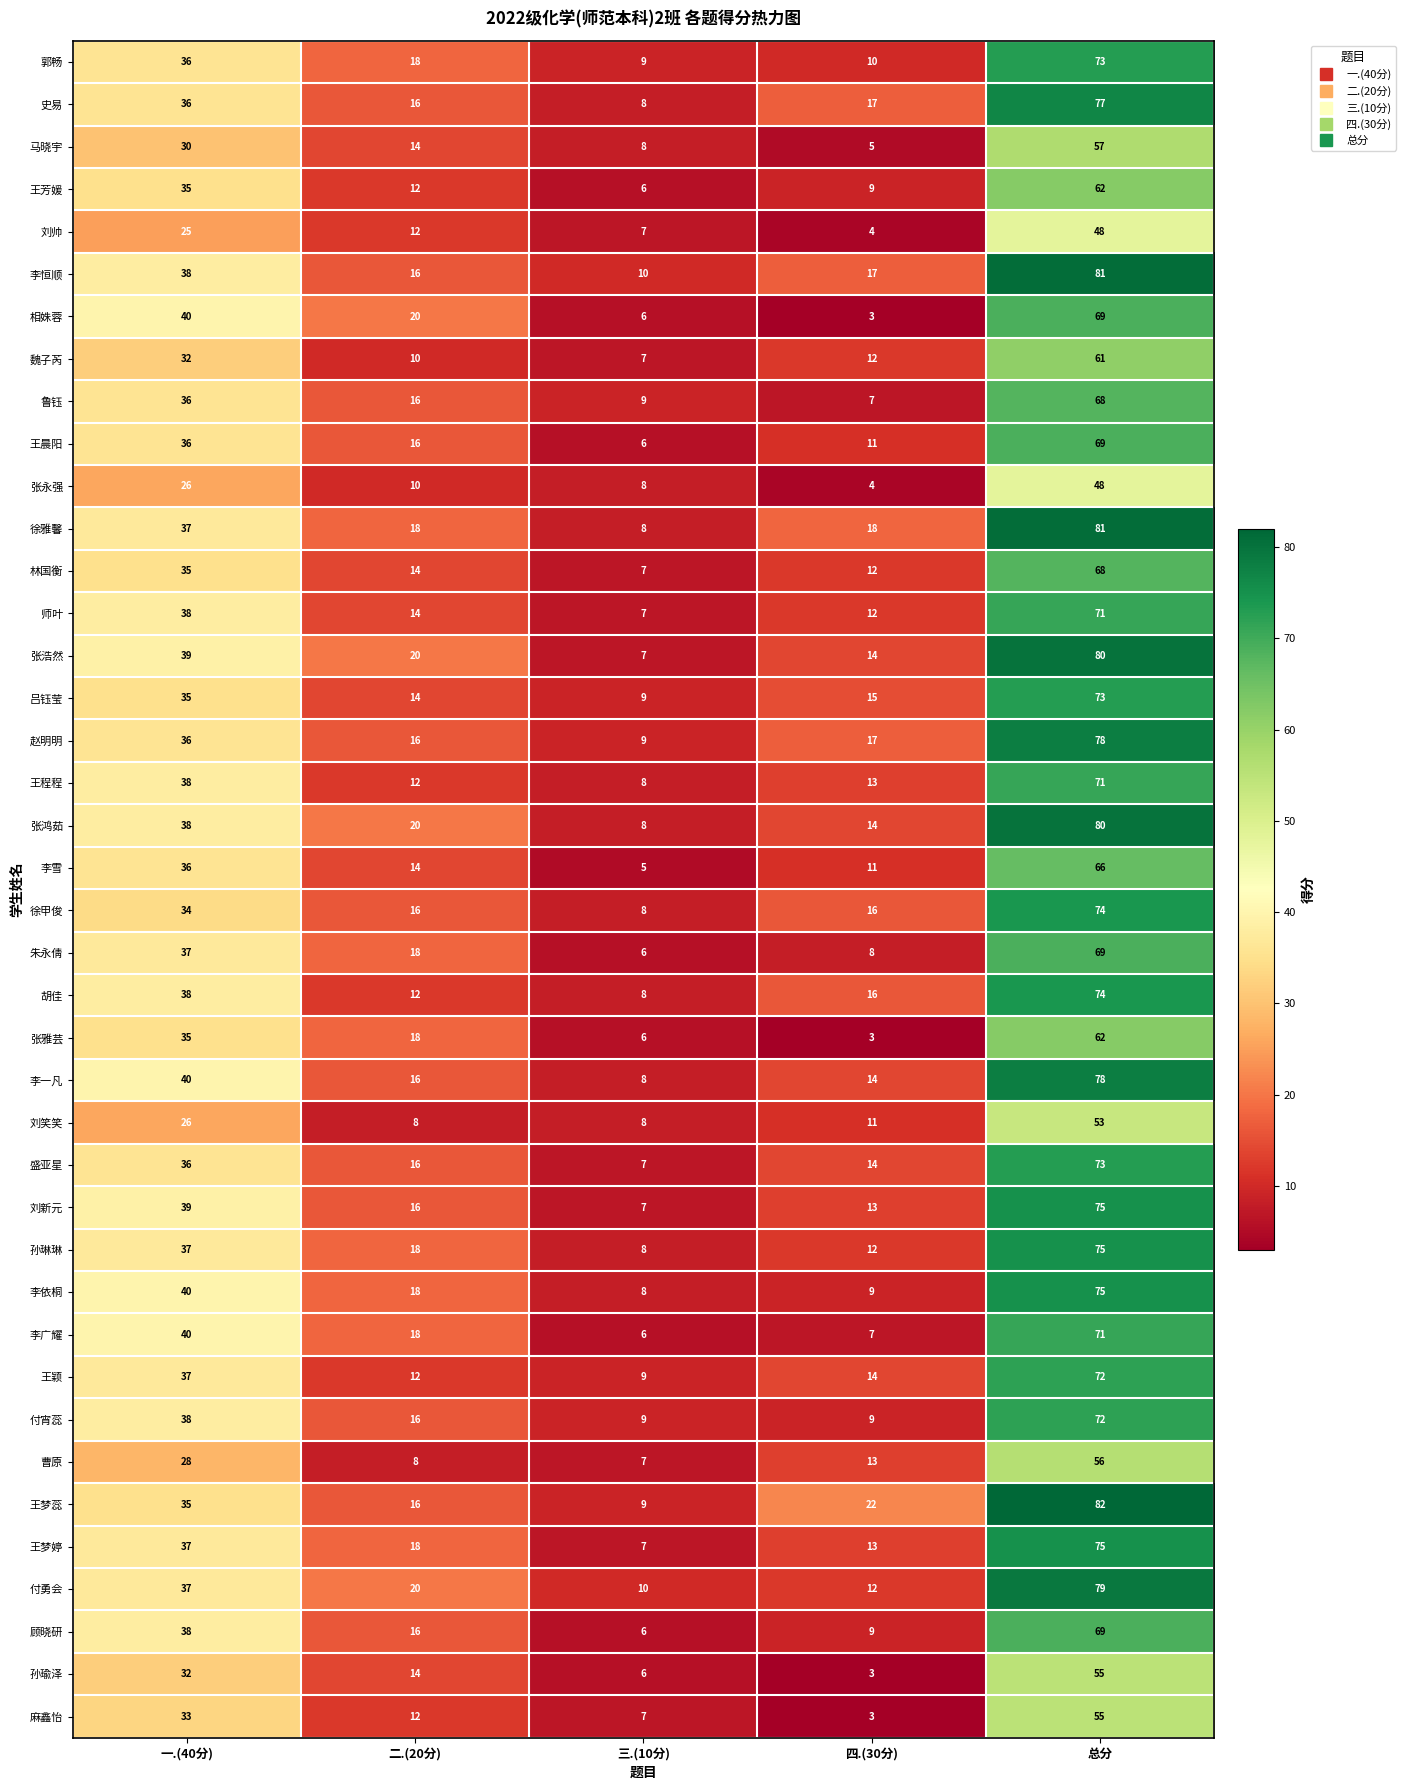

How many values in the 郭畅 series are below 18?

2